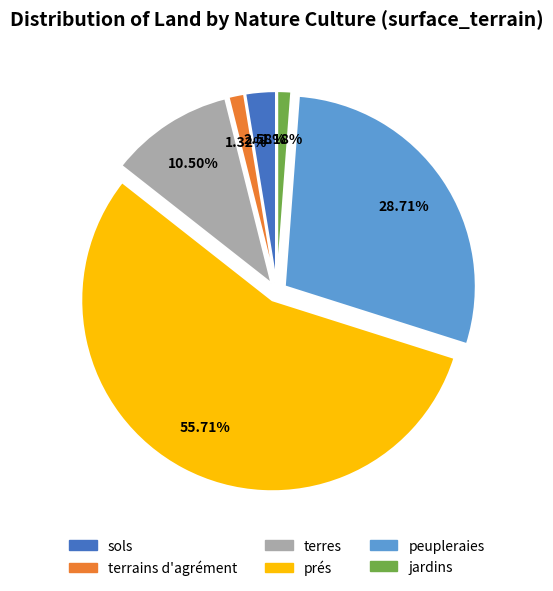

Is there a majority slice in this chart?

Yes